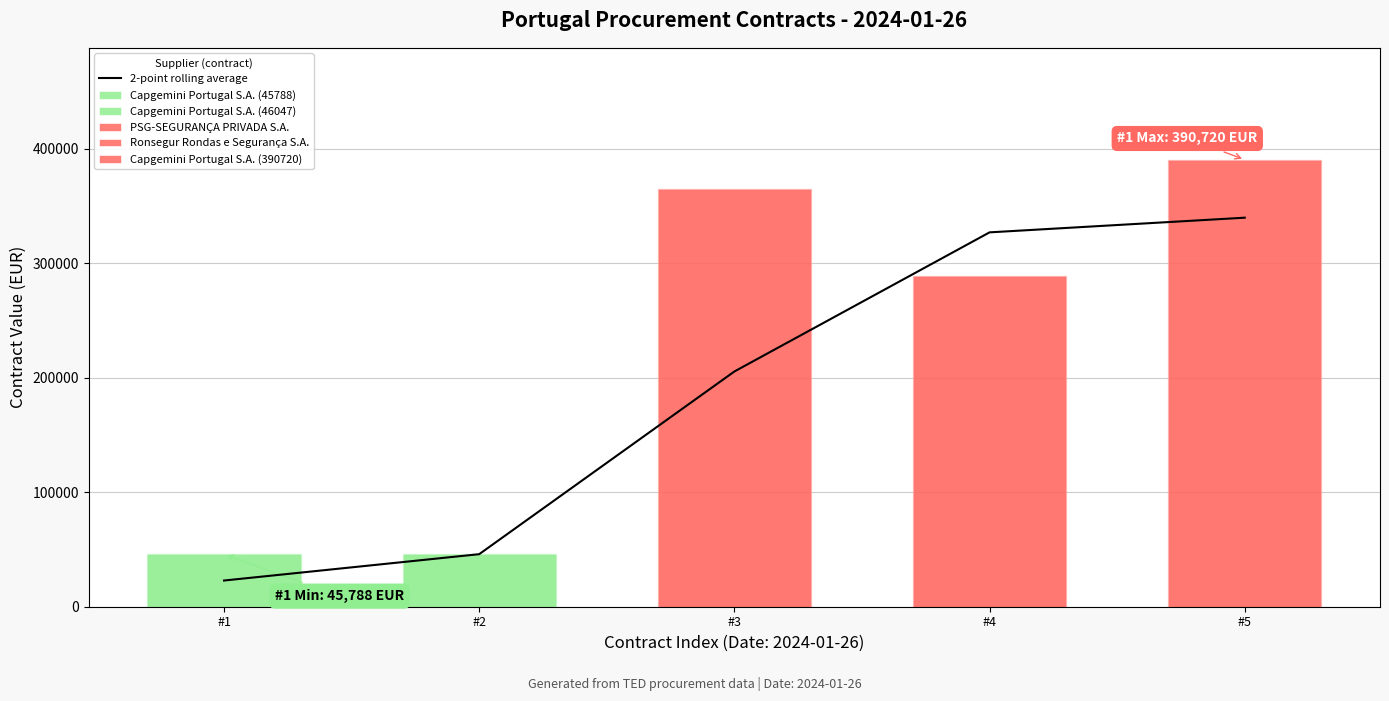

At which label does the data first exceed 205568?

#3